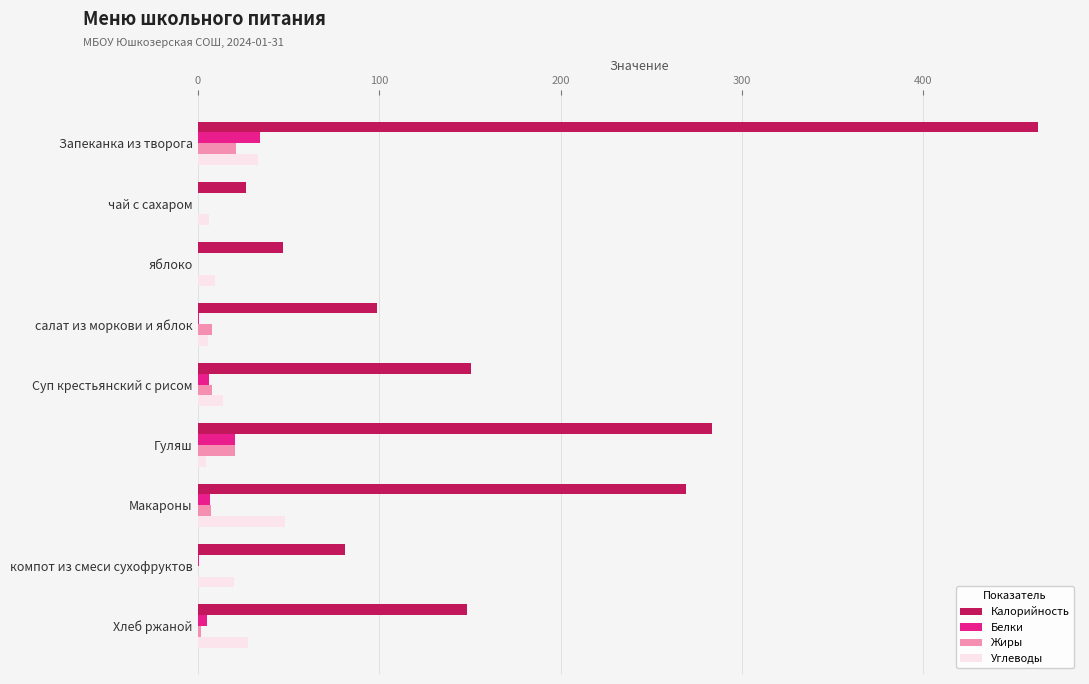

Where is Калорийность nearest to the value 244?

Макароны